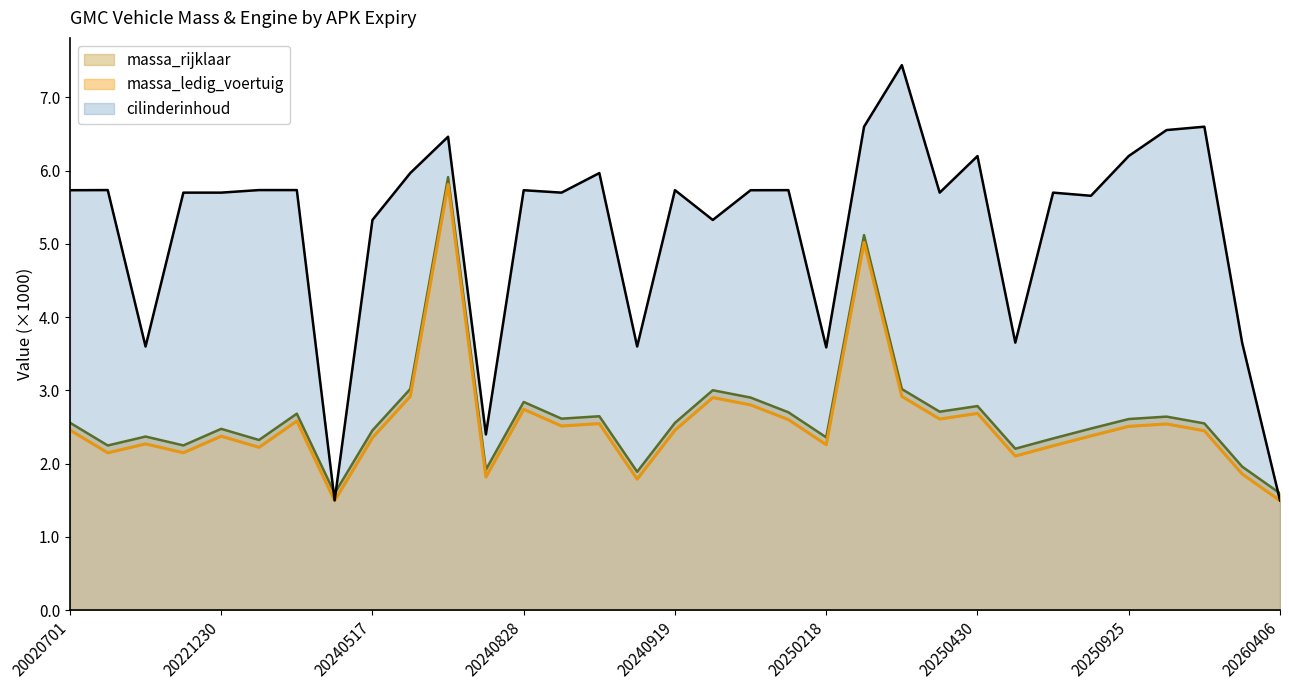

The massa_ledig_voertuig series shows 5.0 at 20250227. True or false?

True